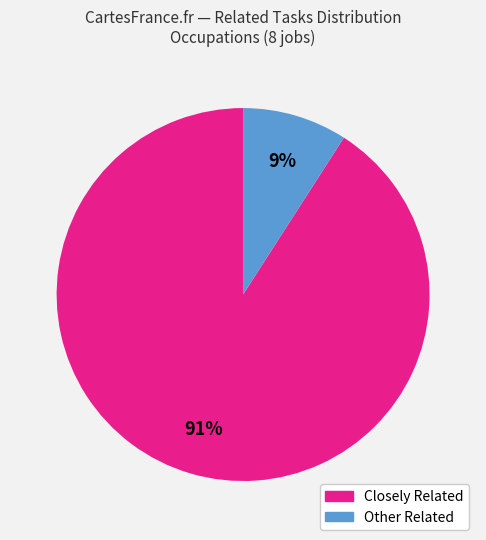

Does any single category account for the majority?

Yes